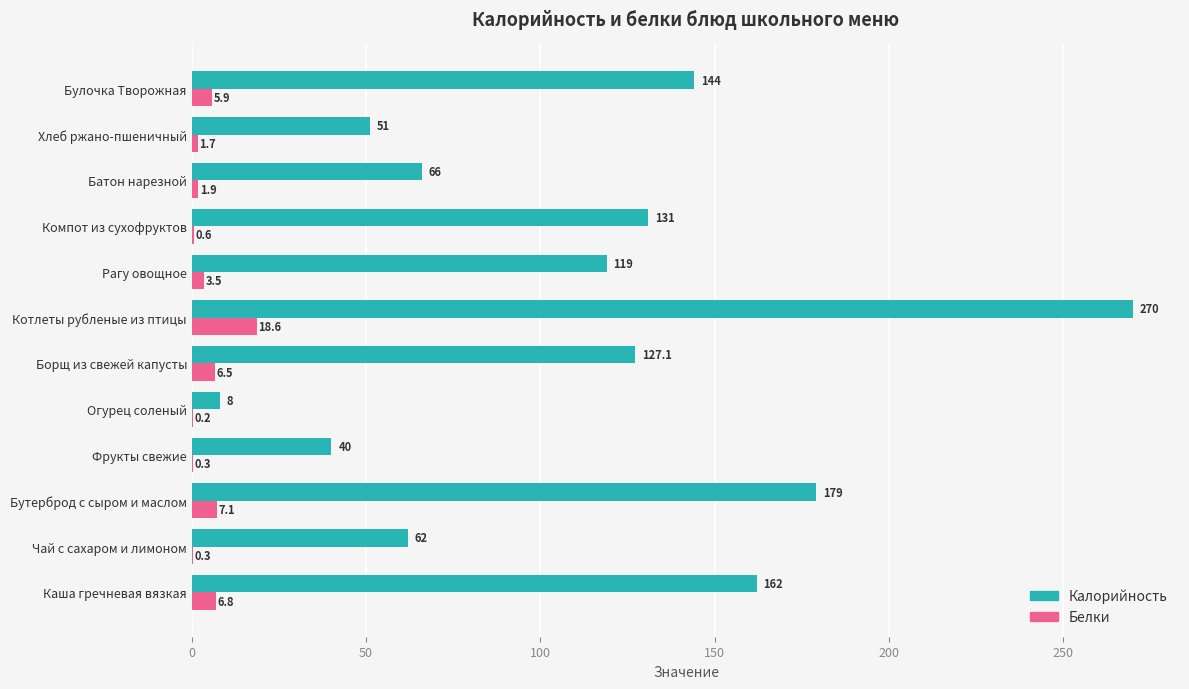

The value of Калорийность at Компот из сухофруктов is 49.4. True or false?

False